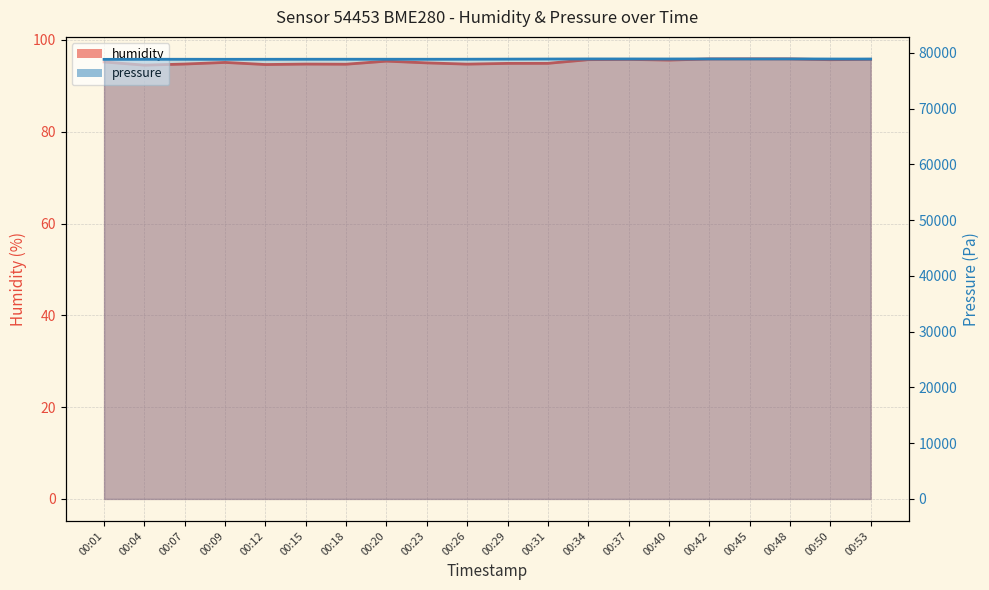

What are all the series names shown in the legend?

humidity, pressure